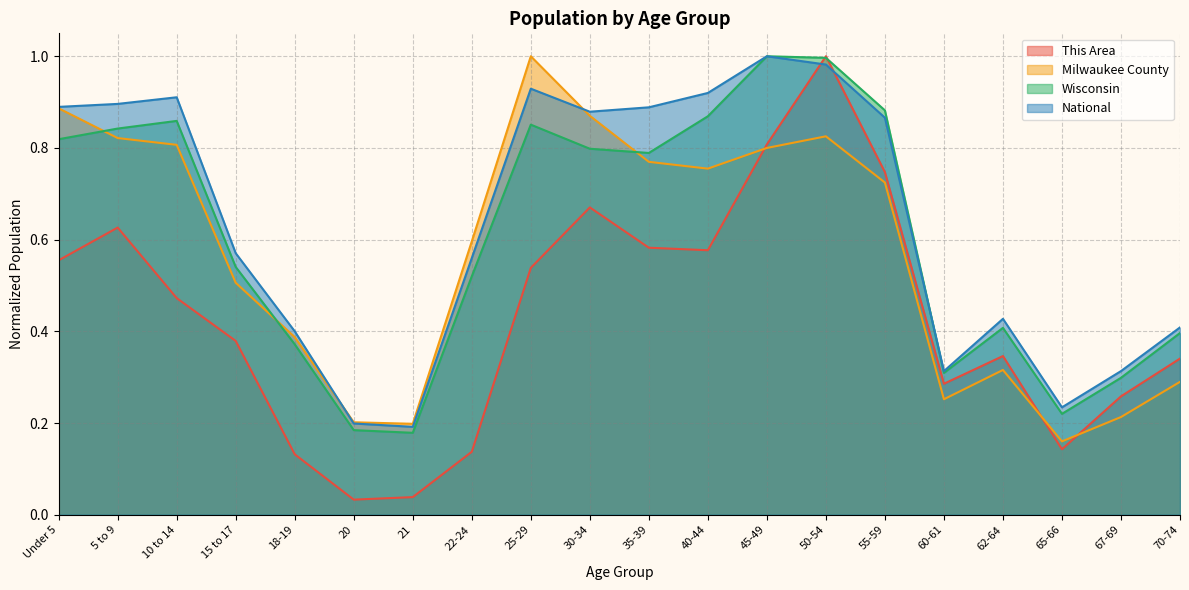

Reading left to right, transcribe all the data shown in this chart.

This Area: Under 5=0.6	5 to 9=0.6	10 to 14=0.5	15 to 17=0.4	18-19=0.1	20=0.0	21=0.0	22-24=0.1	25-29=0.5	30-34=0.7	35-39=0.6	40-44=0.6	45-49=0.8	50-54=1.0	55-59=0.7	60-61=0.3	62-64=0.3	65-66=0.1	67-69=0.3	70-74=0.3
Milwaukee County: Under 5=0.9	5 to 9=0.8	10 to 14=0.8	15 to 17=0.5	18-19=0.4	20=0.2	21=0.2	22-24=0.6	25-29=1.0	30-34=0.9	35-39=0.8	40-44=0.8	45-49=0.8	50-54=0.8	55-59=0.7	60-61=0.3	62-64=0.3	65-66=0.2	67-69=0.2	70-74=0.3
Wisconsin: Under 5=0.8	5 to 9=0.8	10 to 14=0.9	15 to 17=0.5	18-19=0.4	20=0.2	21=0.2	22-24=0.5	25-29=0.9	30-34=0.8	35-39=0.8	40-44=0.9	45-49=1.0	50-54=1.0	55-59=0.9	60-61=0.3	62-64=0.4	65-66=0.2	67-69=0.3	70-74=0.4
National: Under 5=0.9	5 to 9=0.9	10 to 14=0.9	15 to 17=0.6	18-19=0.4	20=0.2	21=0.2	22-24=0.6	25-29=0.9	30-34=0.9	35-39=0.9	40-44=0.9	45-49=1.0	50-54=1.0	55-59=0.9	60-61=0.3	62-64=0.4	65-66=0.2	67-69=0.3	70-74=0.4